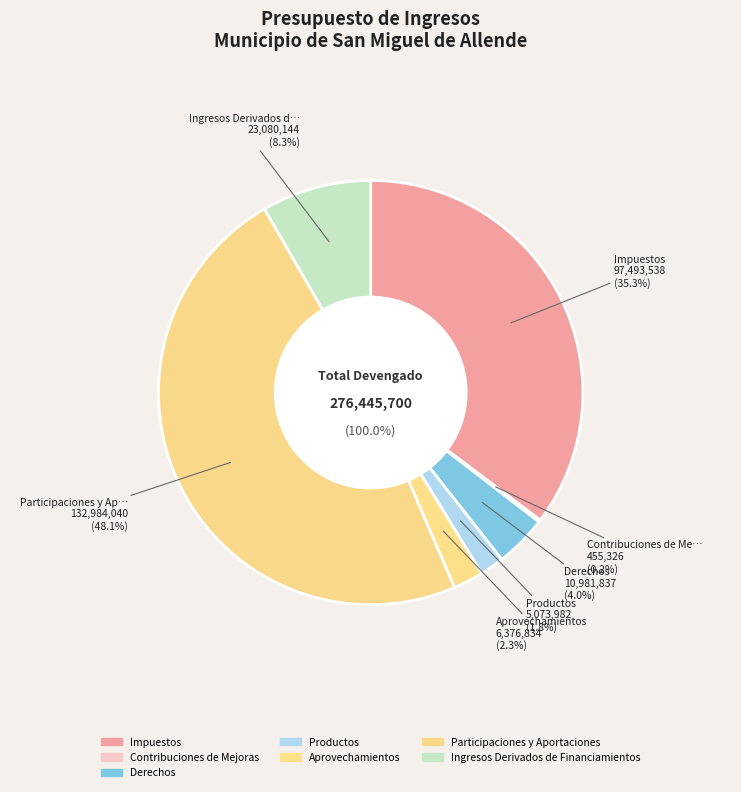

How many segments does this pie chart have?

7